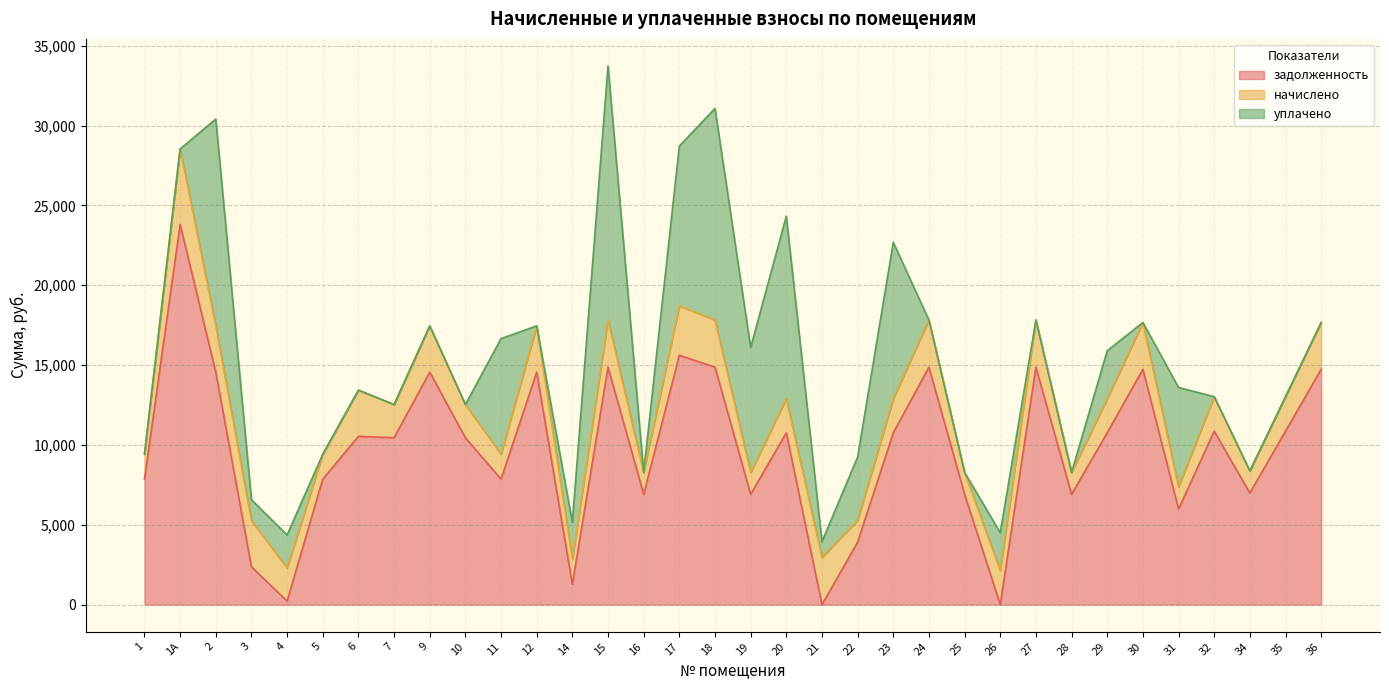

What is the value of the начислено point at the 33rd from the left?

2158.6